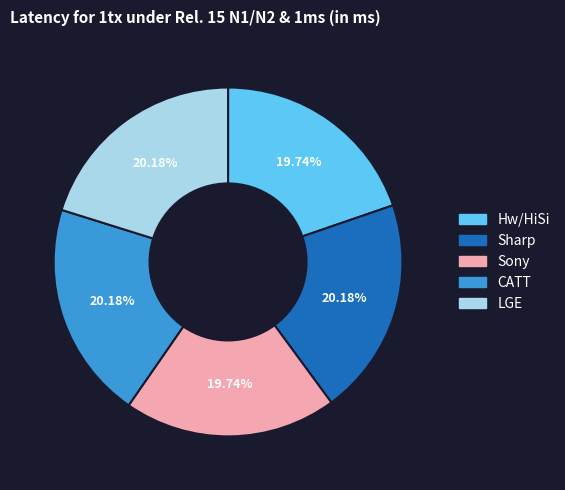

To the nearest percent, what percentage of the pie is Sharp?

20%